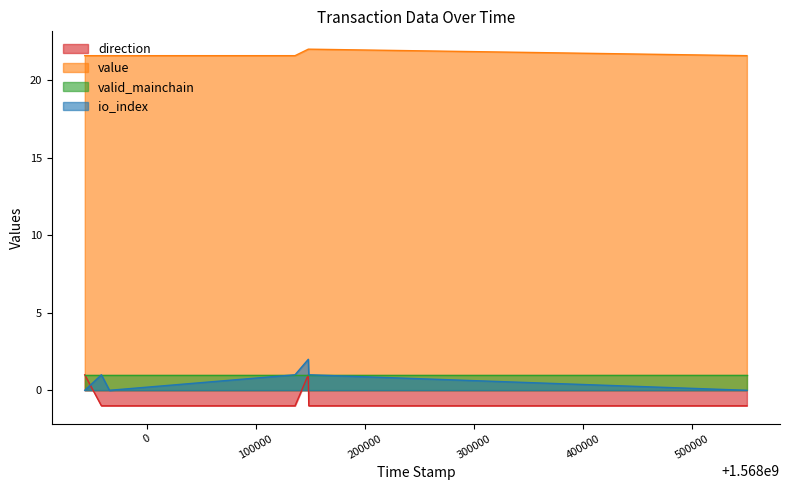

What is the difference between the second highest and second lowest values in the direction series?

2.0